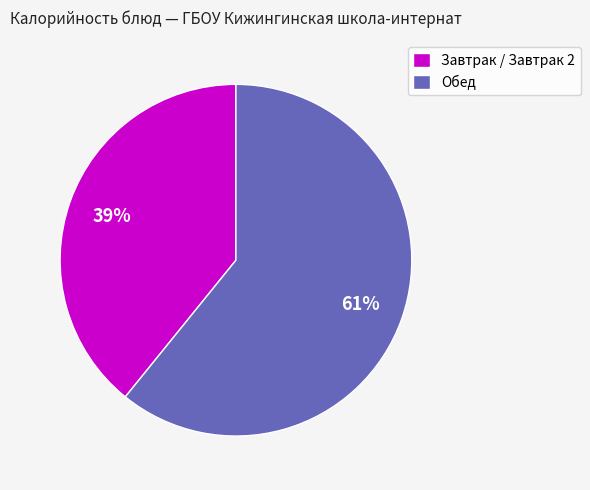

Which category has the biggest portion of the pie?

Обед